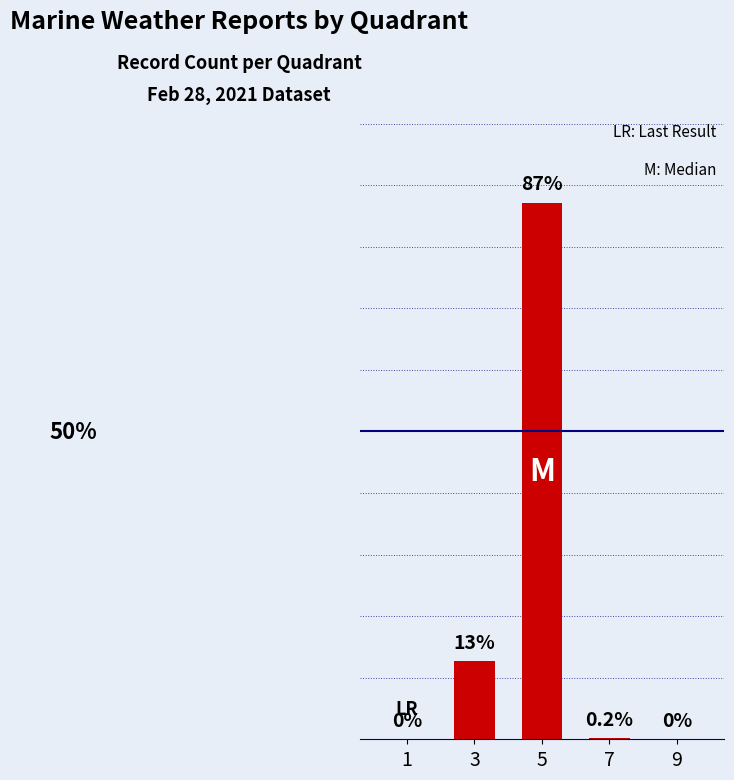

Reading left to right, extract all data points from this chart.

1=0.0	3=12.7	5=87.2	7=0.2	9=0.0